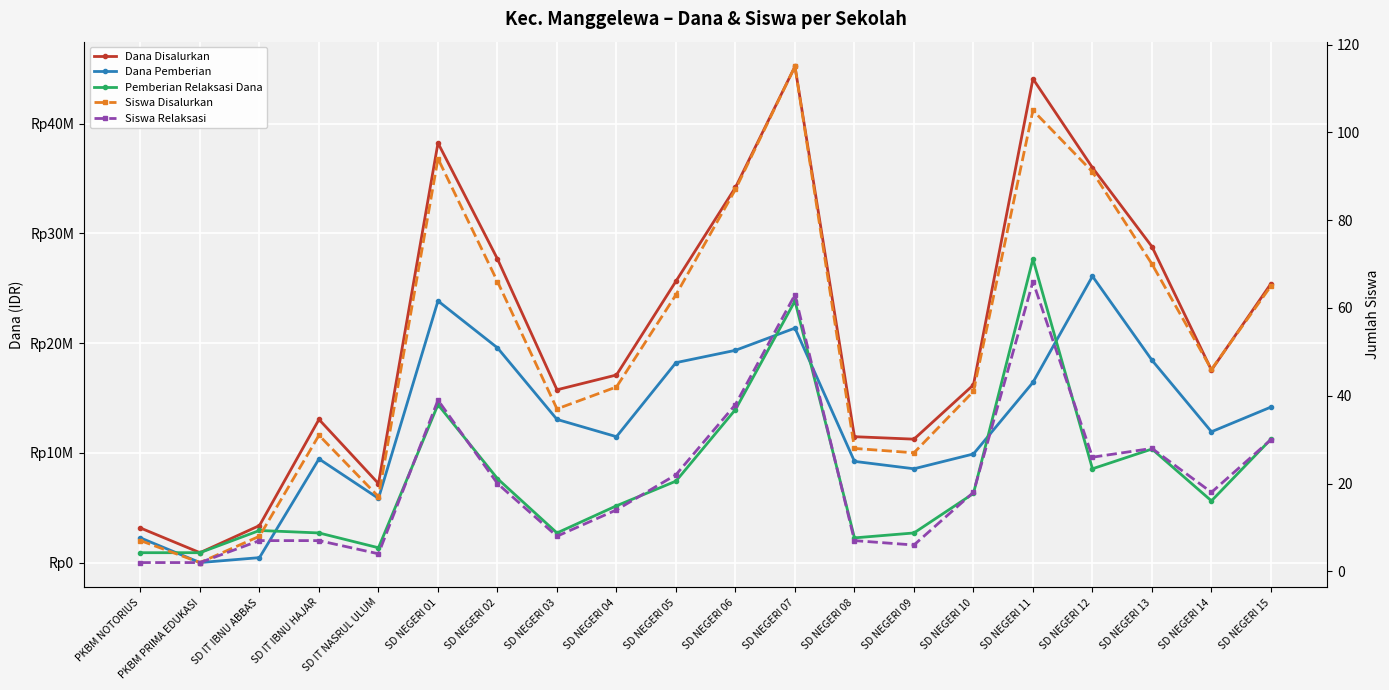

How many series are shown in this chart?

5